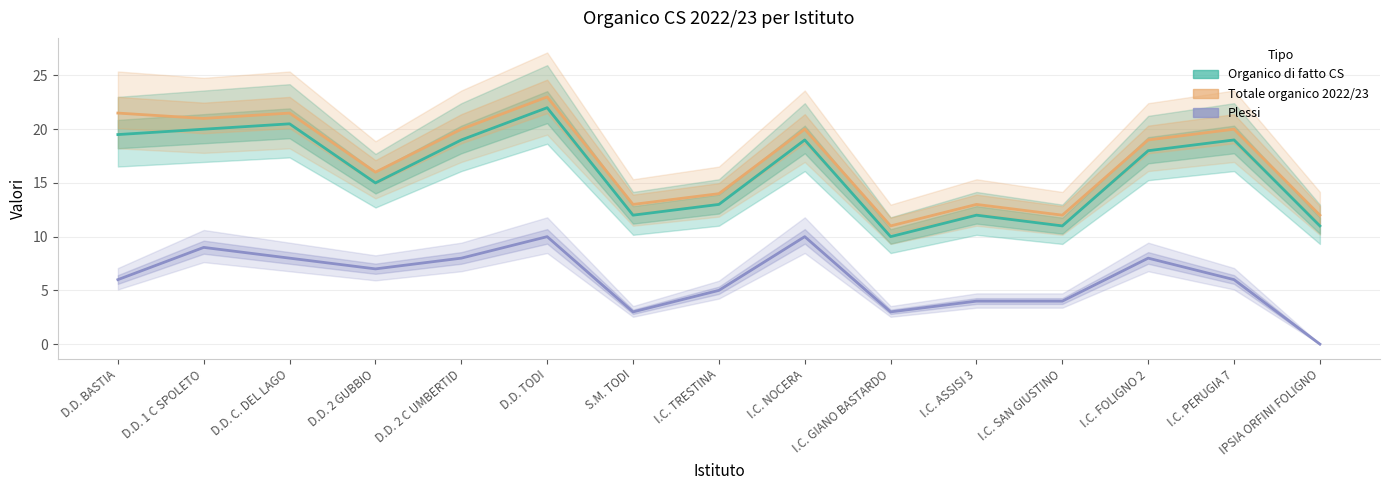

In Plessi, how many points are lower than both neighbors (excluding endpoints)?

3